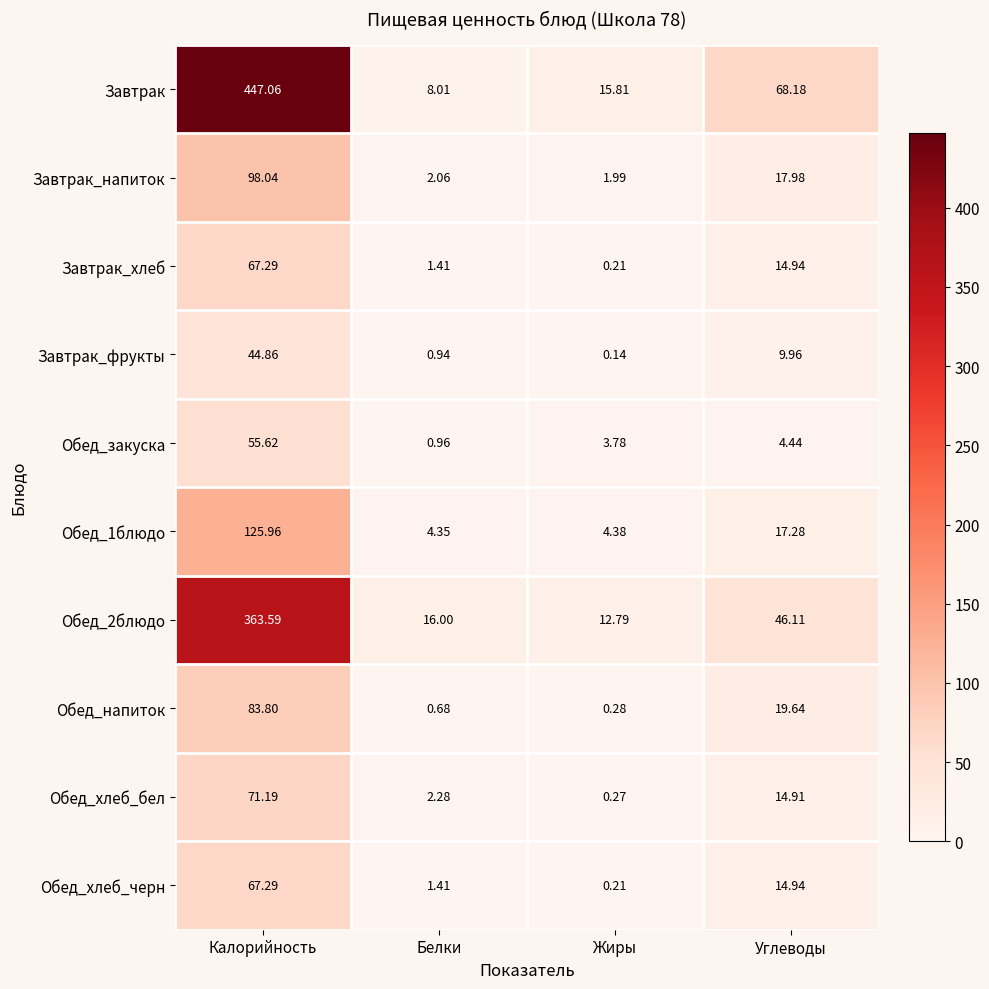

Count the number of data series in this chart.

10